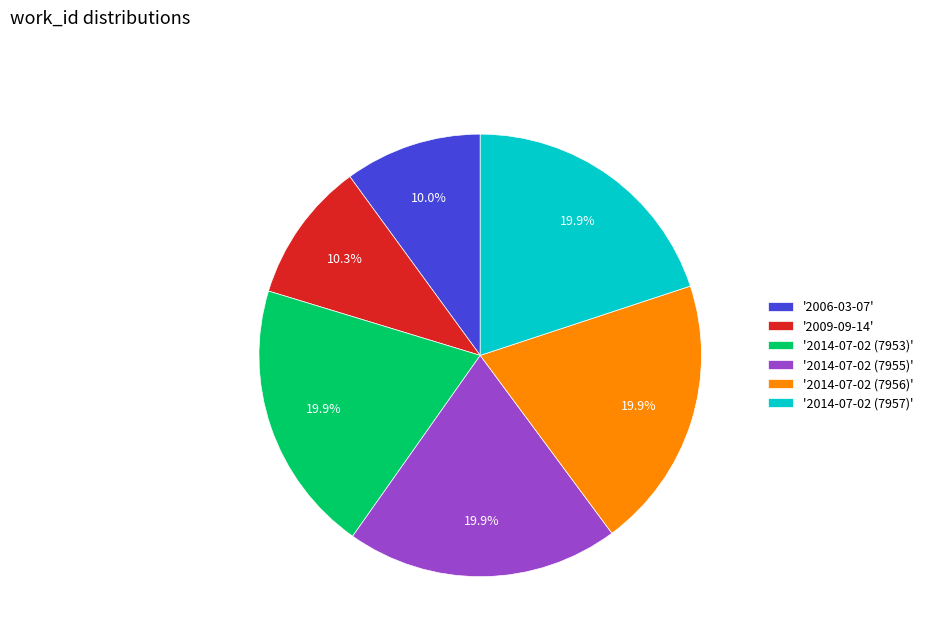

How much of the chart is everything except '2014-07-02 (7953)'?

80.1%